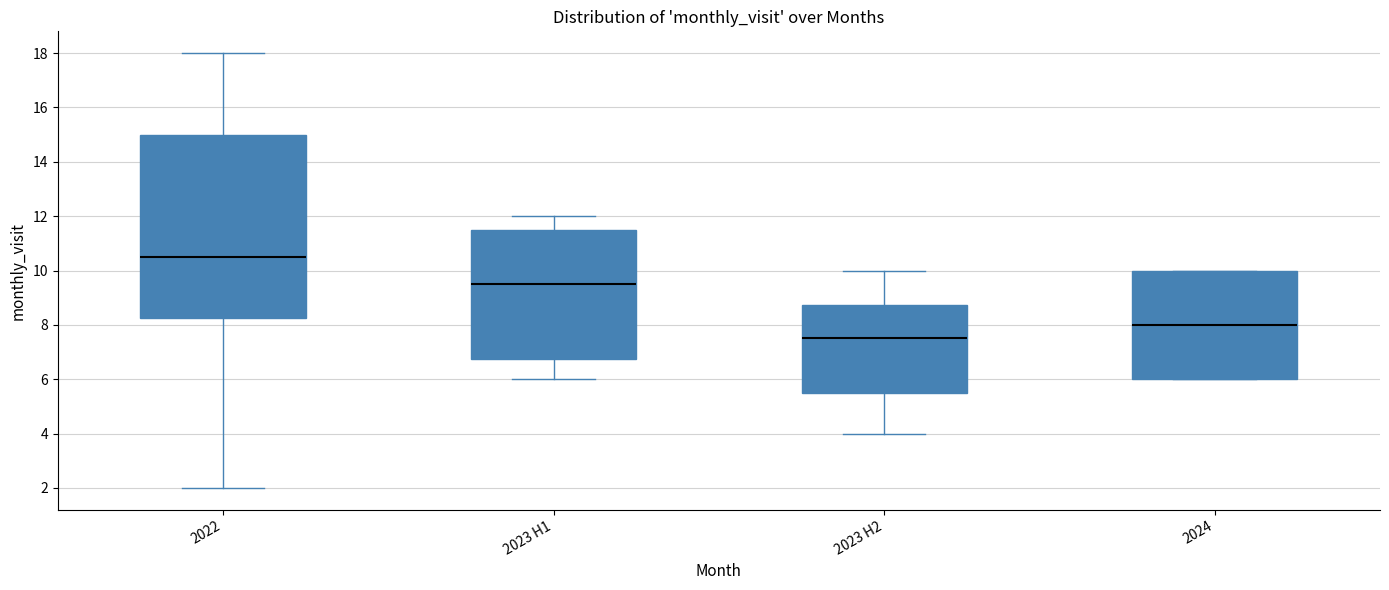

Which box is the tallest, from its lower edge to its upper edge?

2022